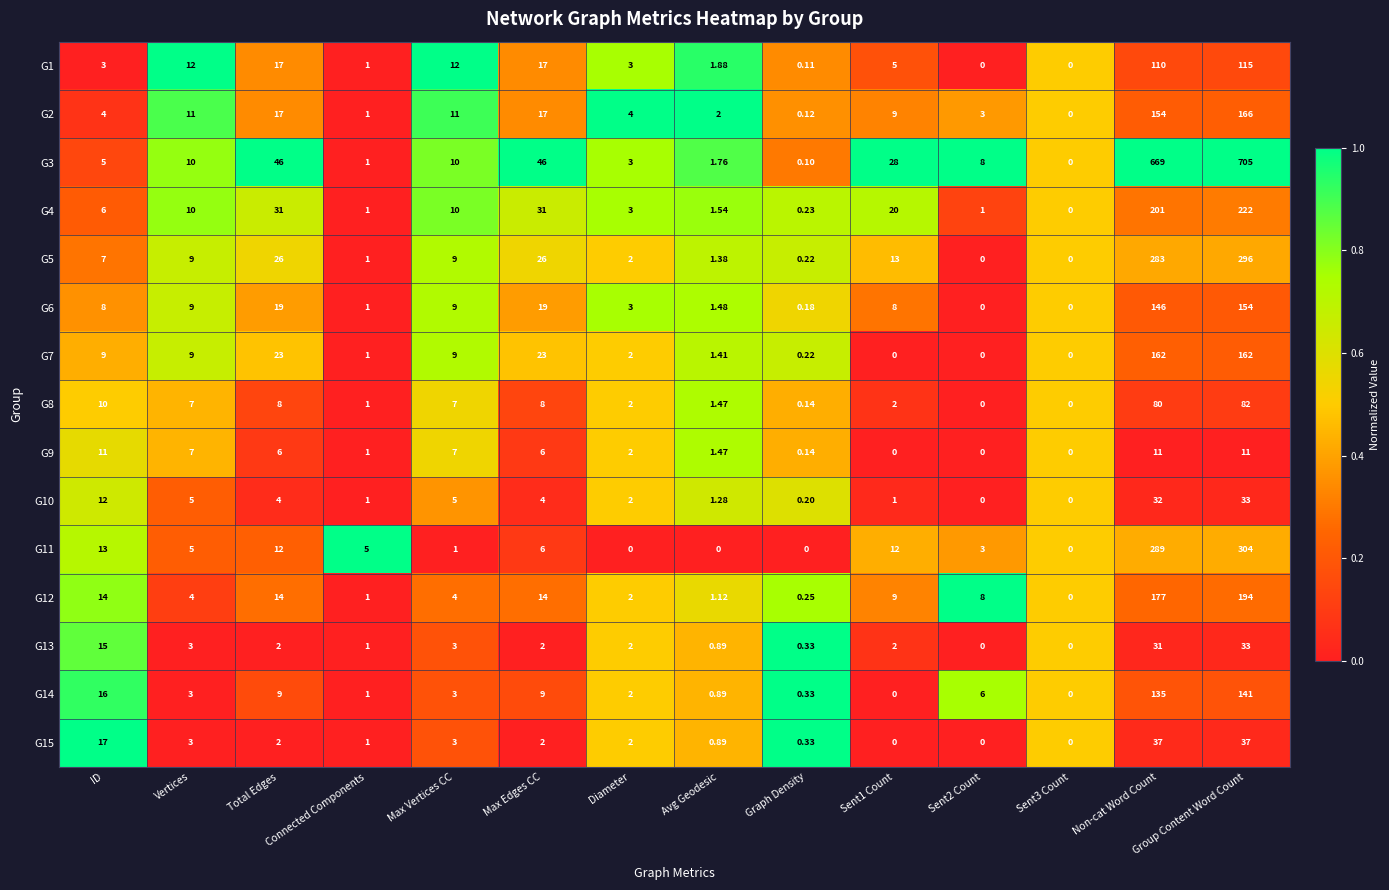

Is the value of G9 at Graph Density greater than the value of G5 at Avg Geodesic?

No